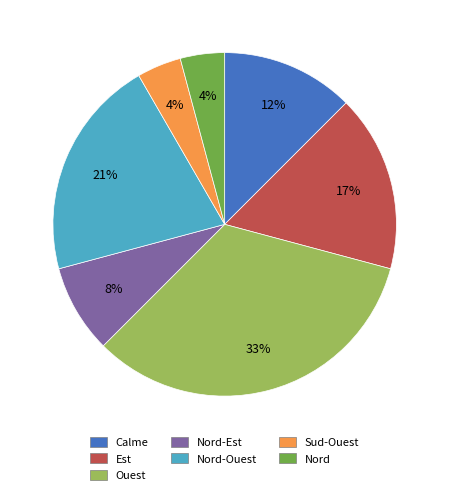

To the nearest percent, what is the average slice percentage?

14%